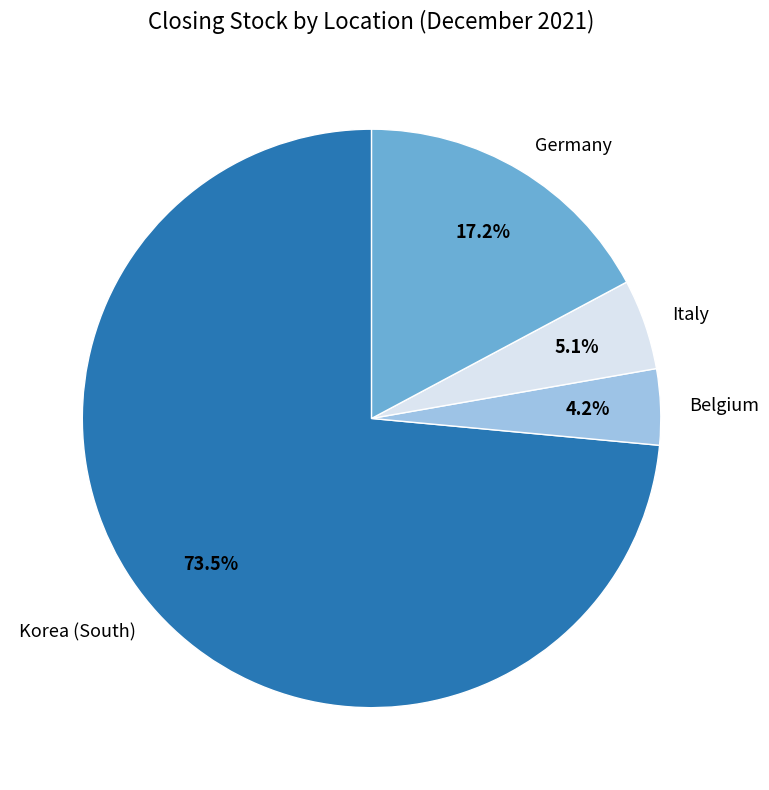

How many segments does this pie chart have?

4